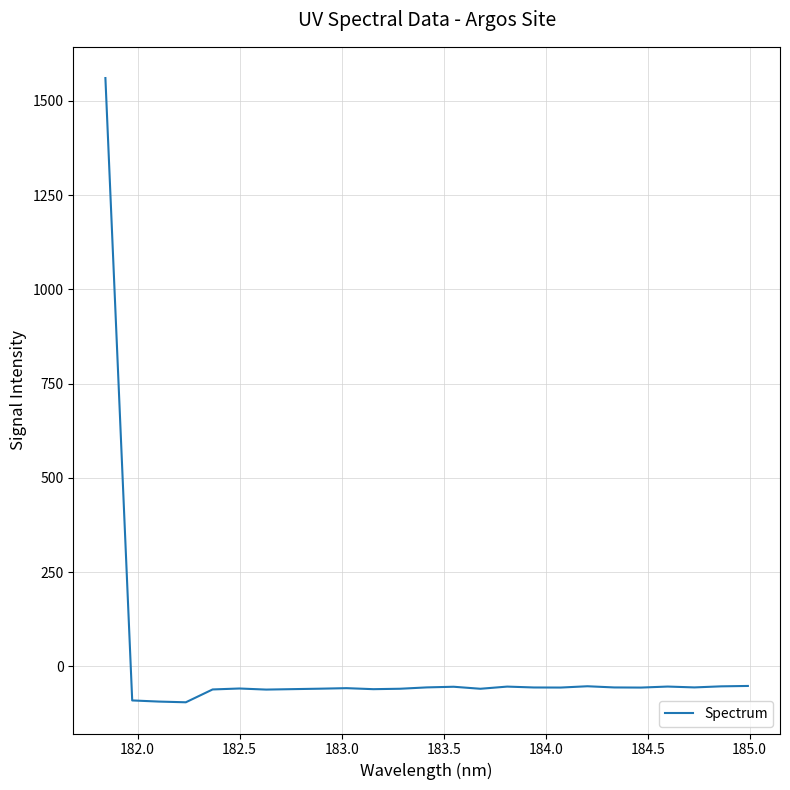

What is the difference between the maximum and minimum values?

1656.1